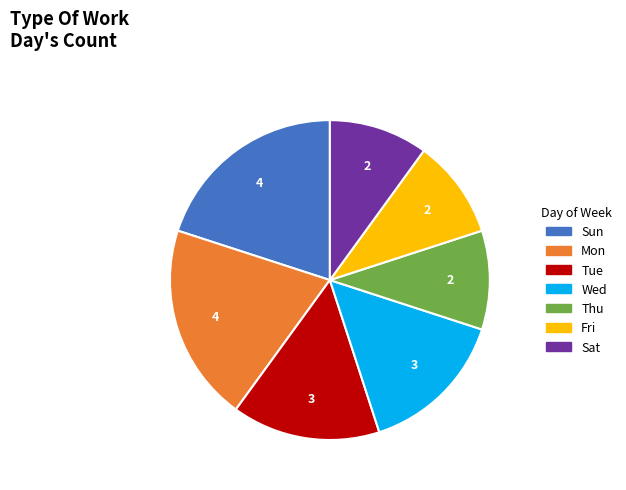

Is it true that Fri is 1% of the pie?

False